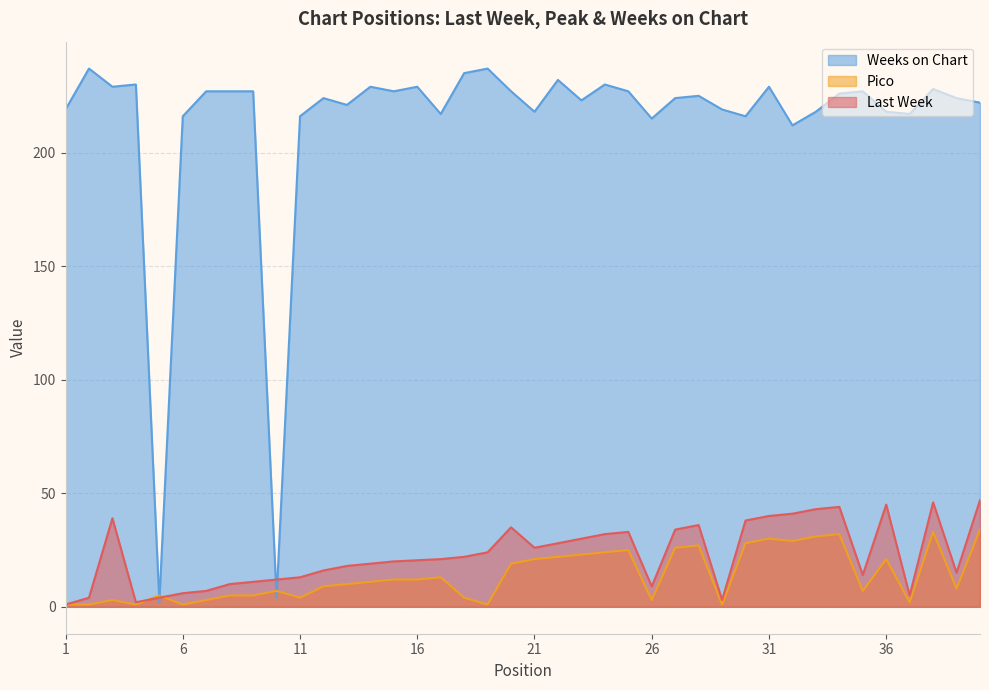

True or false: Pico has a value of 9 at 21.

False